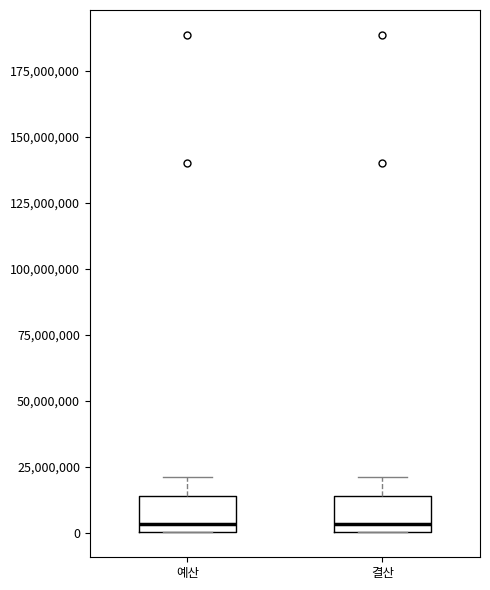

Reading left to right, read every box against the y-axis: the position of its median line, the range the box covers, and the ends of its whiskers. The values are not printed on the chart, so give them approximately, as read against the axis.

예산: median 5000000, box 0 to 15000000, whiskers 0 to 20000000
결산: median 5000000, box 0 to 15000000, whiskers 0 to 20000000